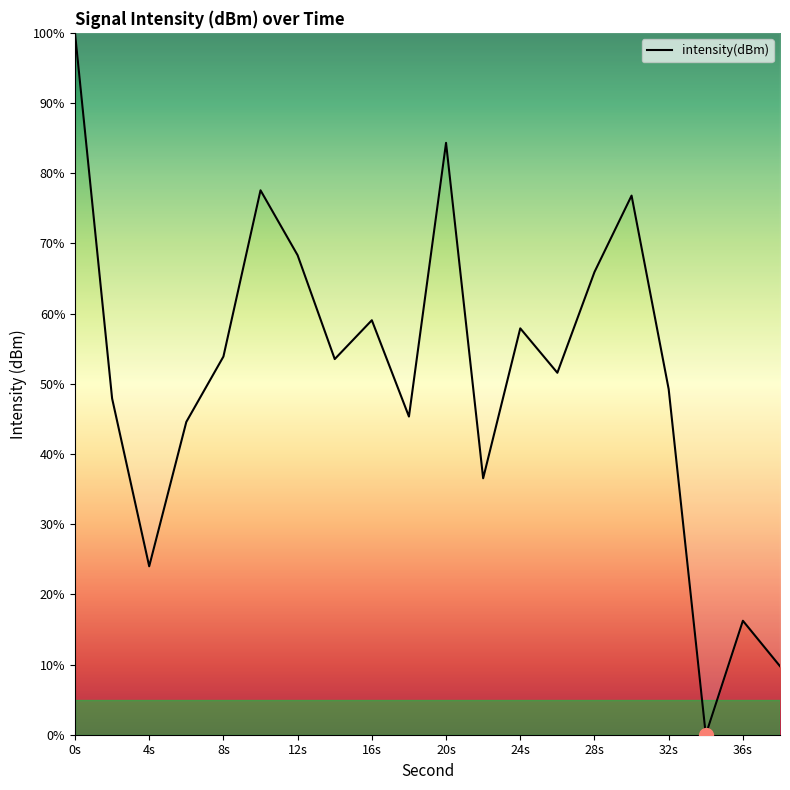

Is this an area chart (filled region under the line)?

No